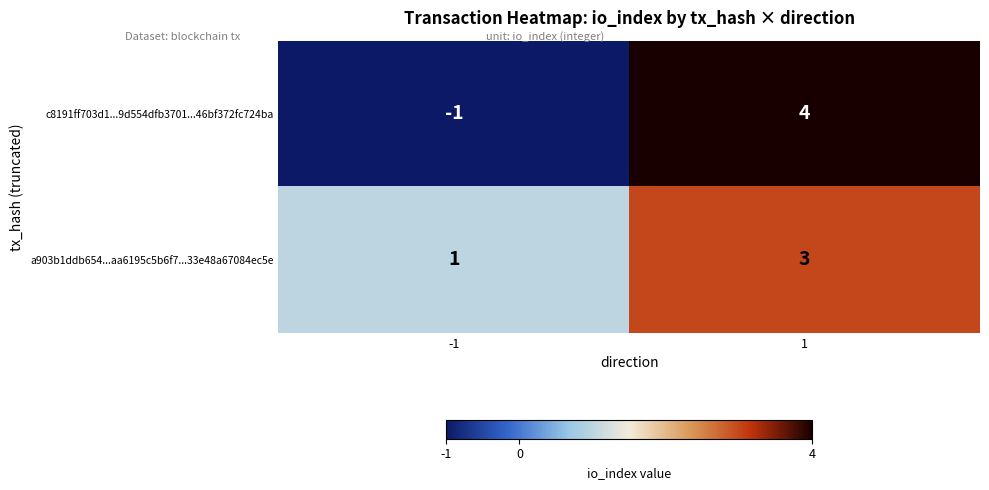

Reading right to left, extract all data points from this chart.

c8191ff703d1...9d554dfb3701...46bf372fc724ba: 1=4	-1=-1
a903b1ddb654...aa6195c5b6f7...33e48a67084ec5e: 1=3	-1=1